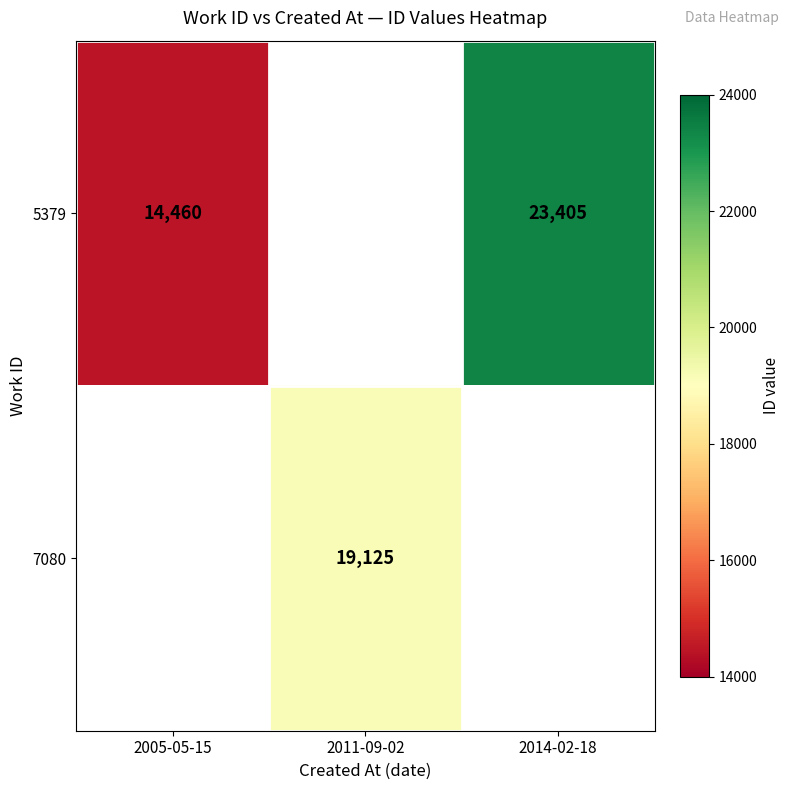

The value of 5379 at 2014-02-18 is 9049. True or false?

False